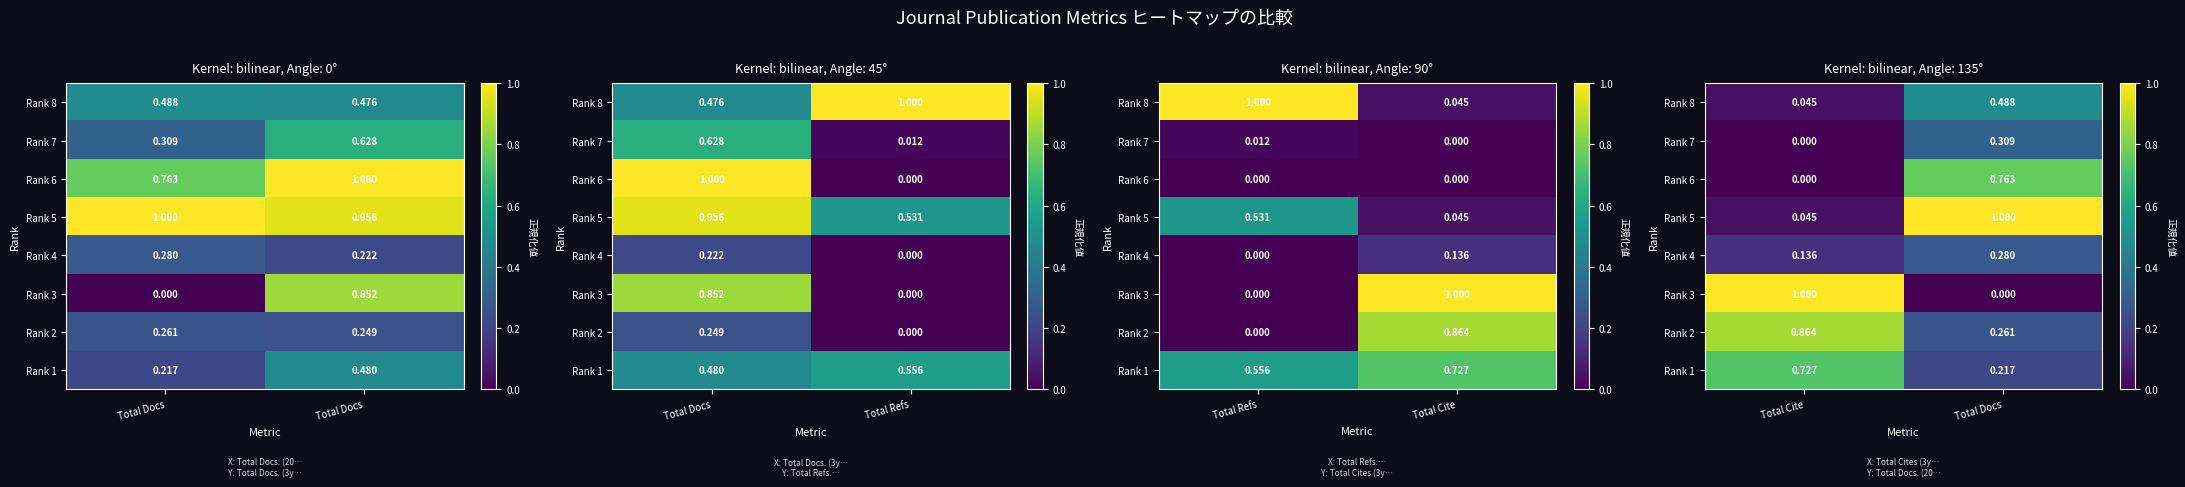

Is it true that Rank 3 equals 0.0 at Total Docs?

True